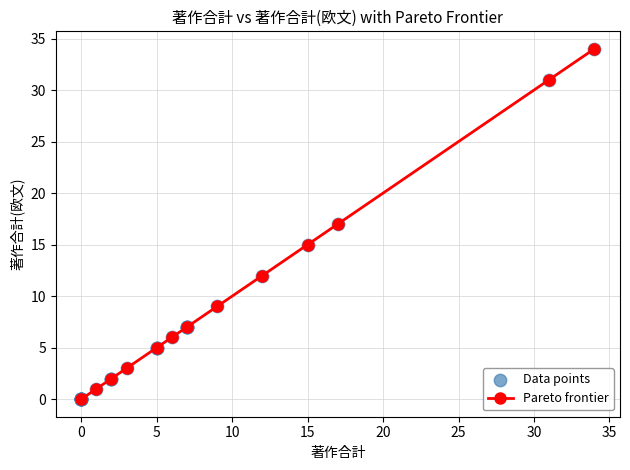

What is the difference between the maximum and minimum values?

34